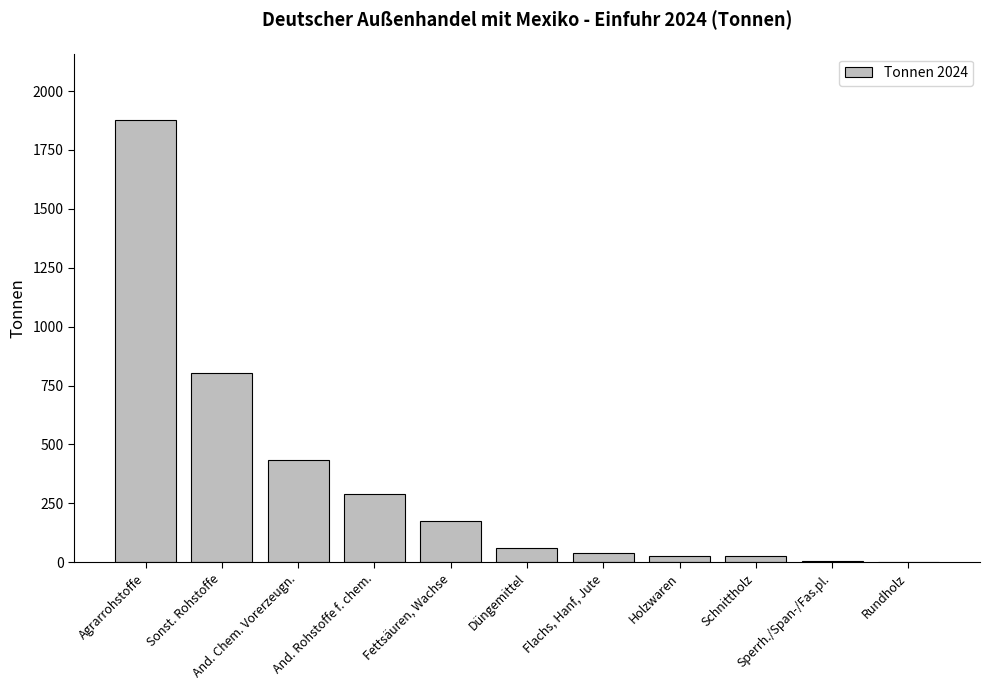

Where is the data nearest to the value 938?

Sonst. Rohstoffe